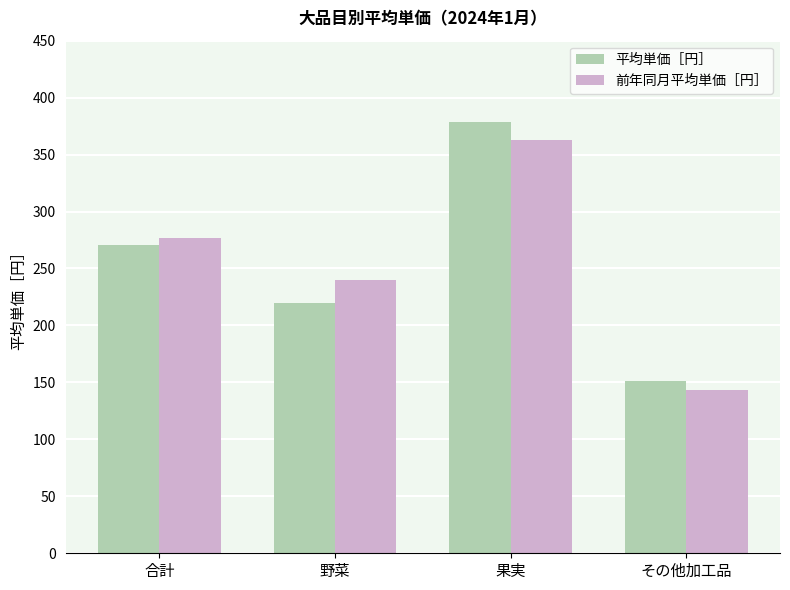

Read the 平均単価［円］ value at その他加工品.

151